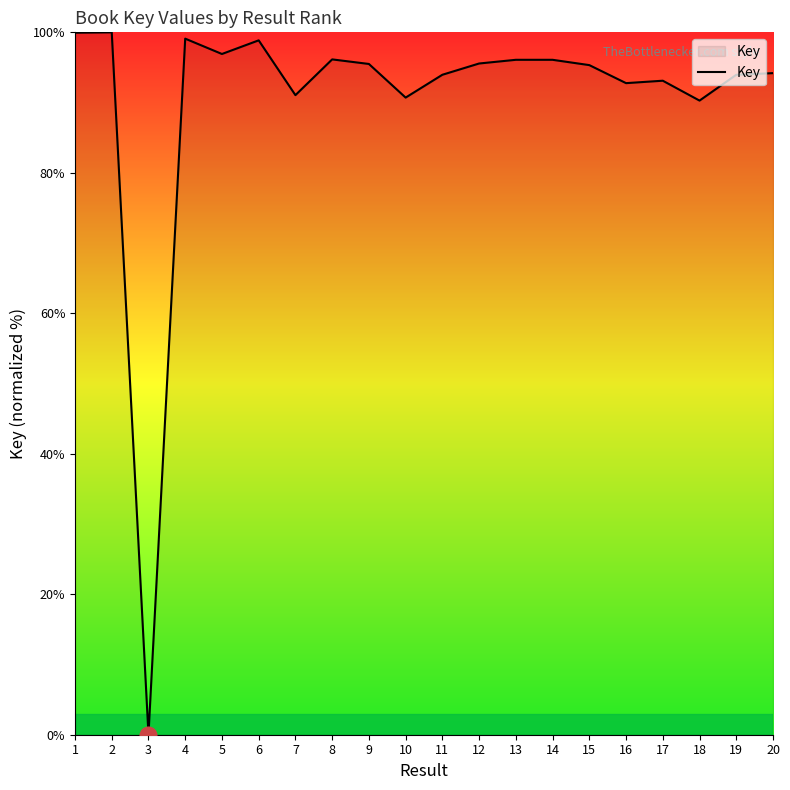

Is it true that the value at 9 is 40.7?

False